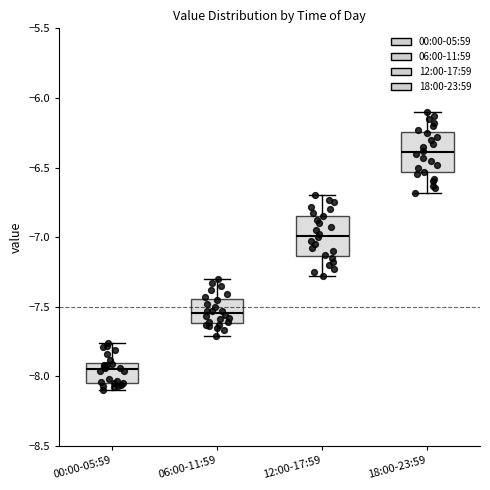

Where does the lower whisker of the box for 06:00-11:59 end on the y-axis? The values are not printed on the chart, so give them approximately, as read against the axis.

-7.70